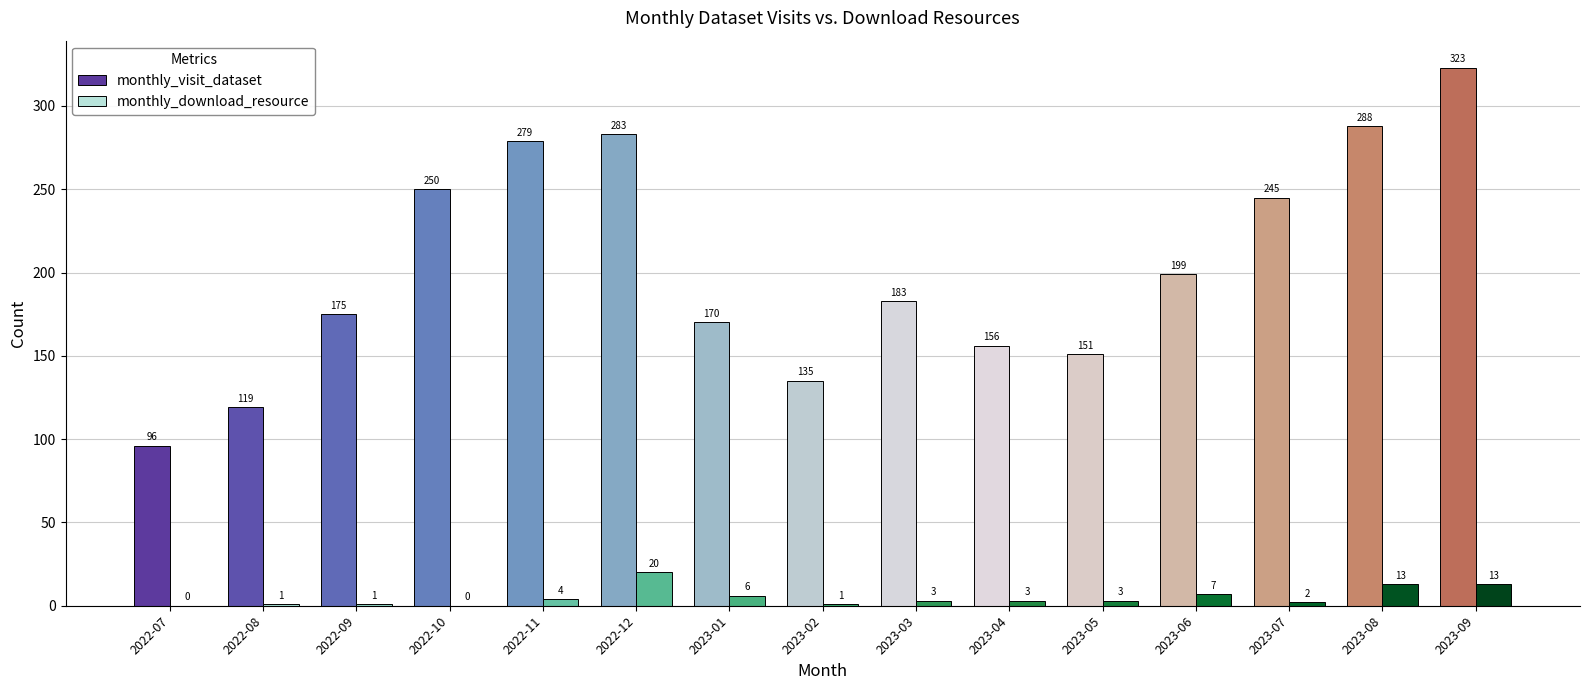

Which series has the widest spread of values?

monthly_visit_dataset